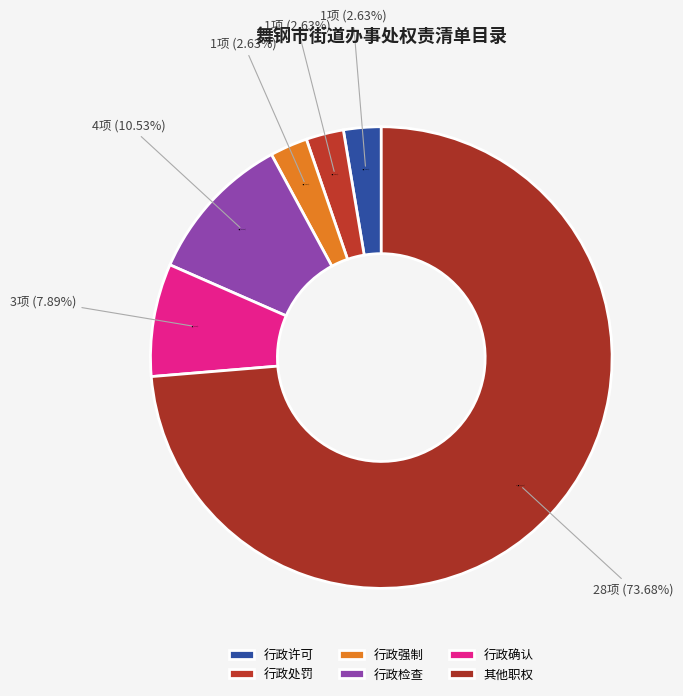

How many segments does this pie chart have?

6